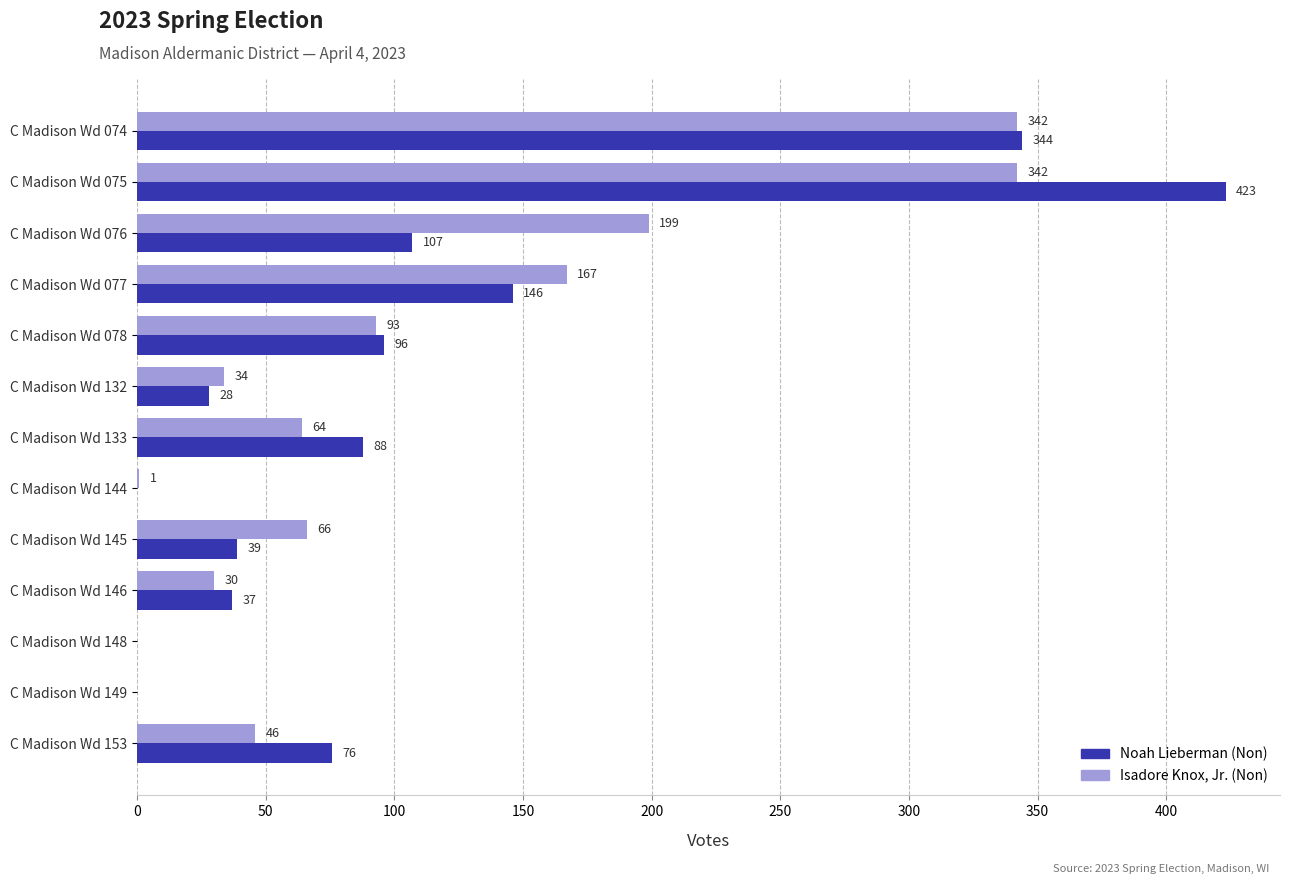

True or false: Isadore Knox, Jr. (Non) has a value of 34 at C Madison Wd 132.

True